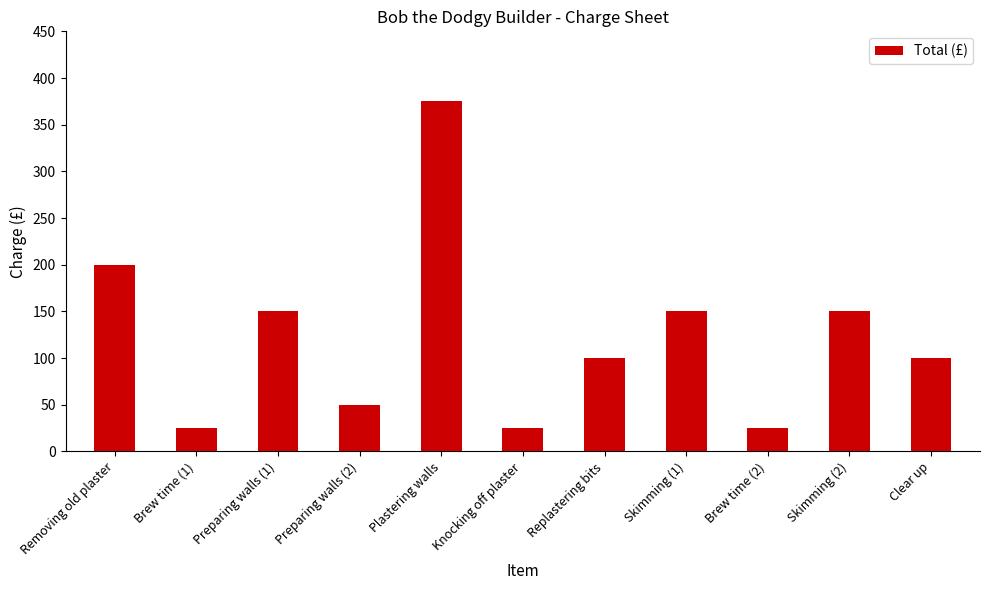

Is it true that the value at Preparing walls (1) is 38?

False